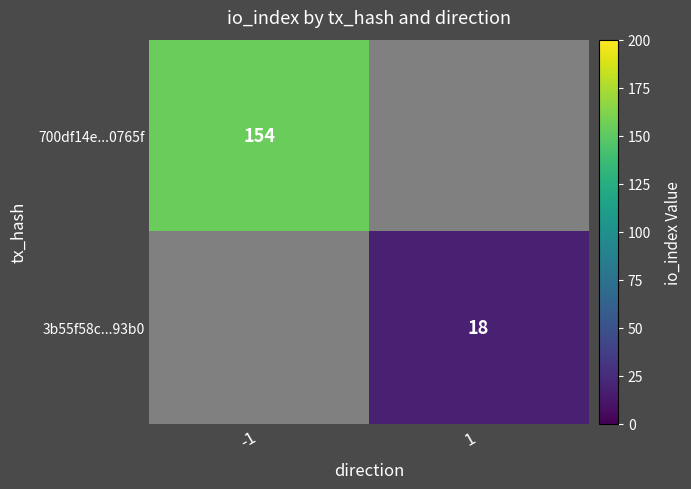

True or false: 3b55f58c...93b0 has a value of 18 at 1.

True